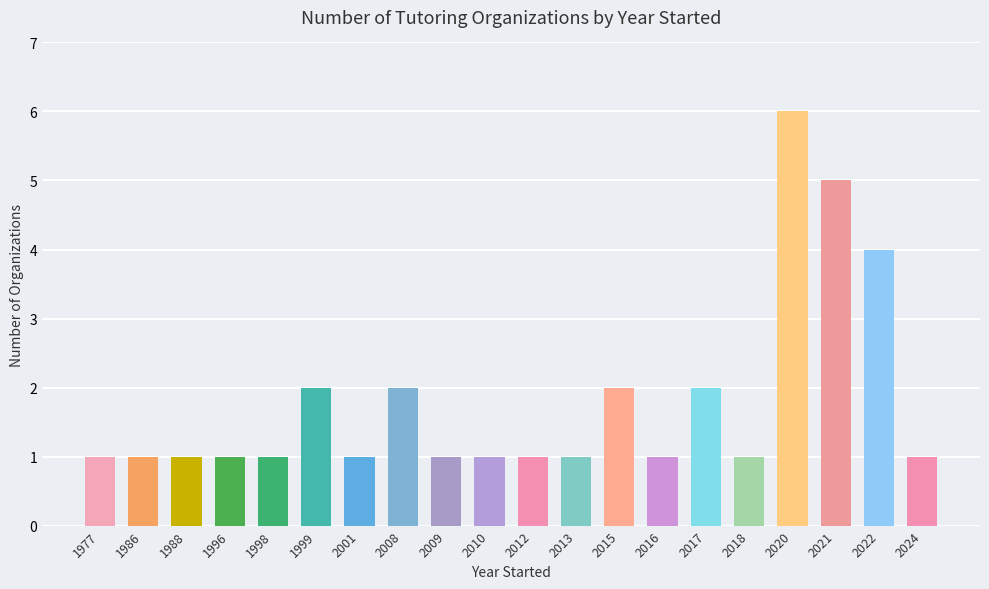

What is the ratio of the value at 2020 to the value at 1998?

6.0